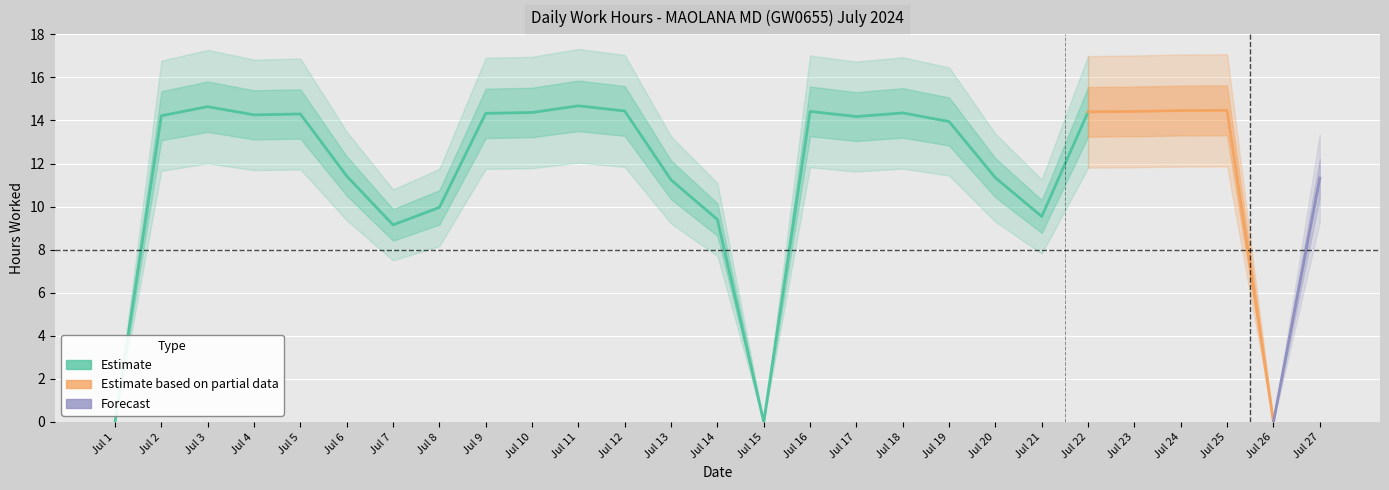

Where does the data first go above 14?

1